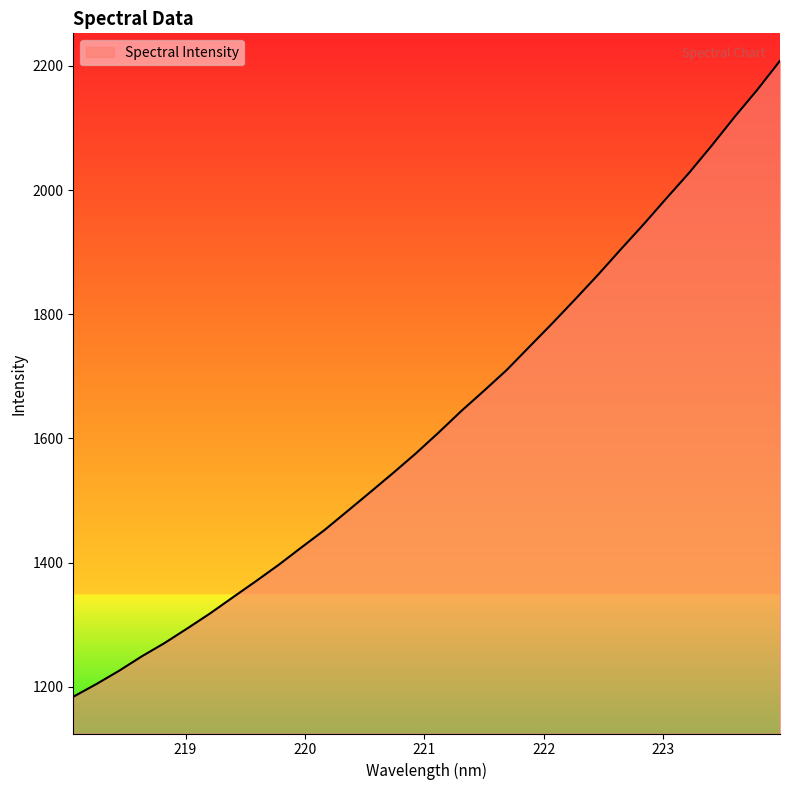

Count the number of categories in the chart.

32